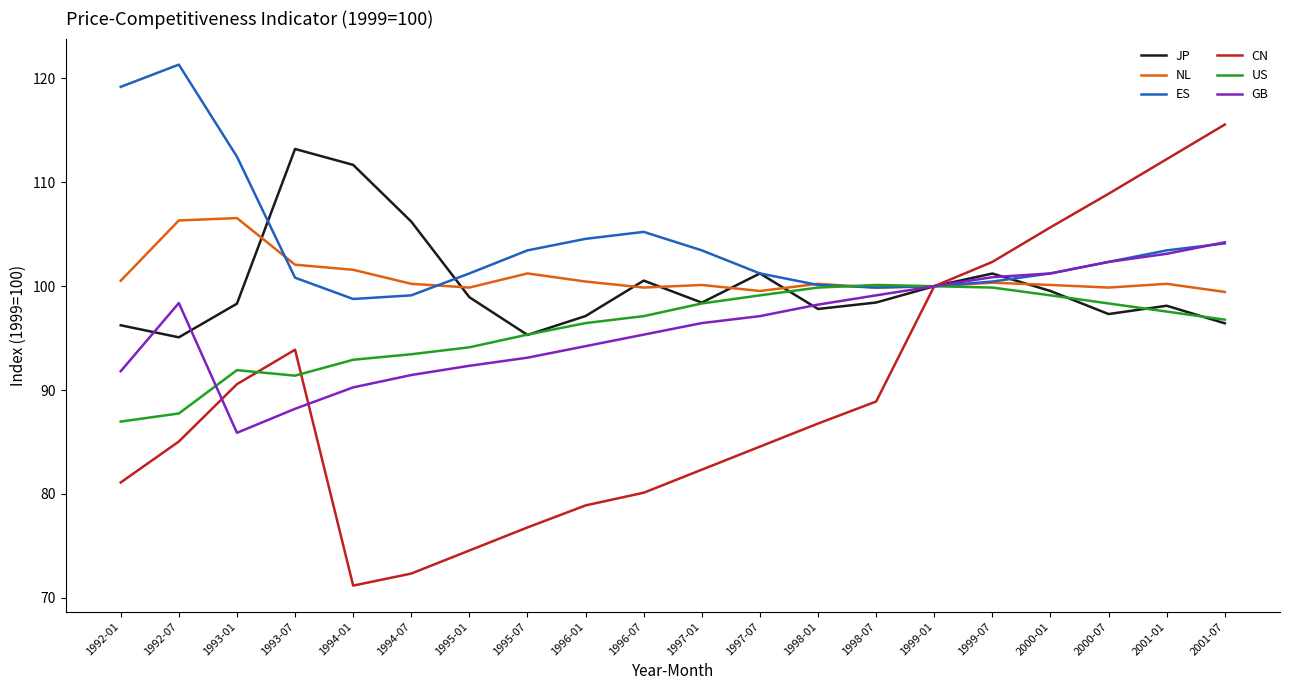

True or false: US has more than 1 interior local peaks.

True